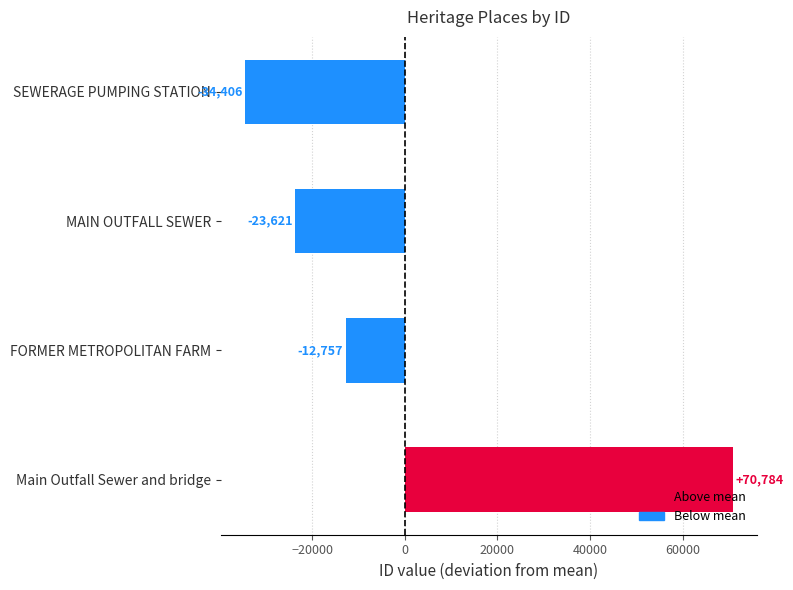

Is it true that the value at SEWERAGE PUMPING STATION is -9123?

False